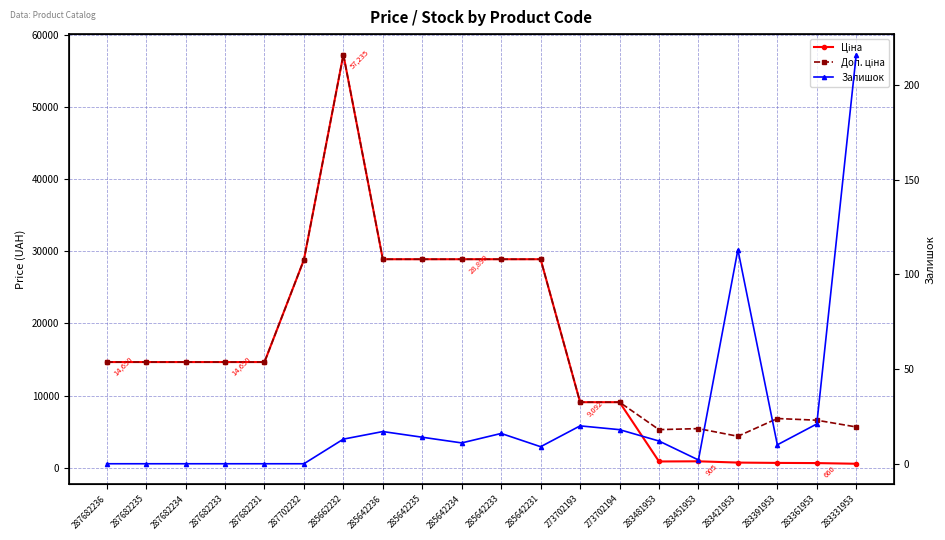

The value of Ціна at 287702232 is 18330.4. True or false?

False